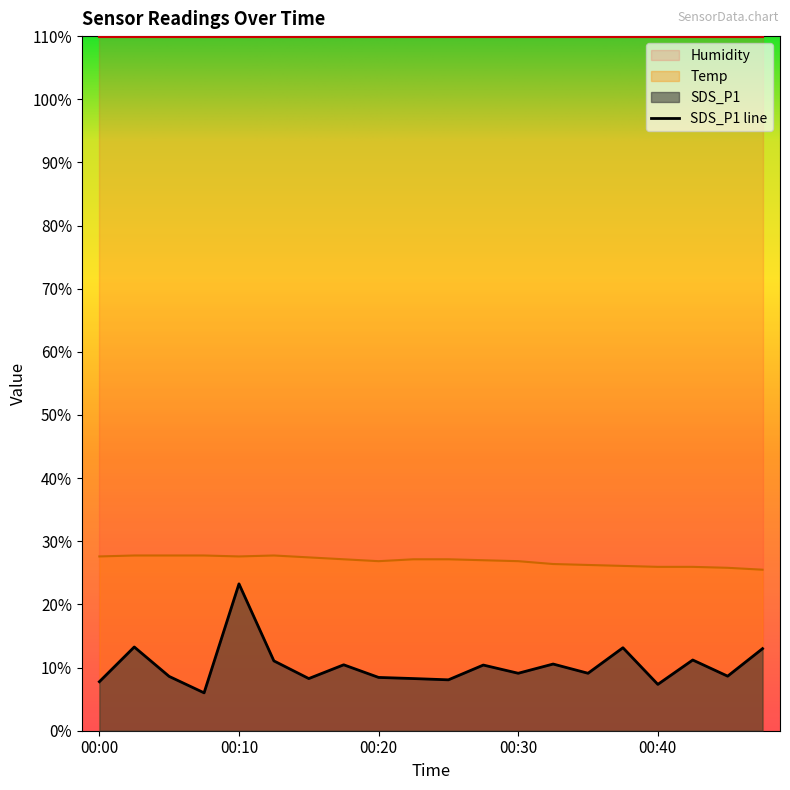

Rank the categories by SDS_P1 value from highest to lowest.

00:10, 00:03, 00:38, 00:48, 00:43, 00:13, 00:33, 00:18, 00:28, 00:30, 00:35, 00:45, 00:05, 00:20, 00:15, 00:23, 00:25, 00:00, 00:40, 00:08